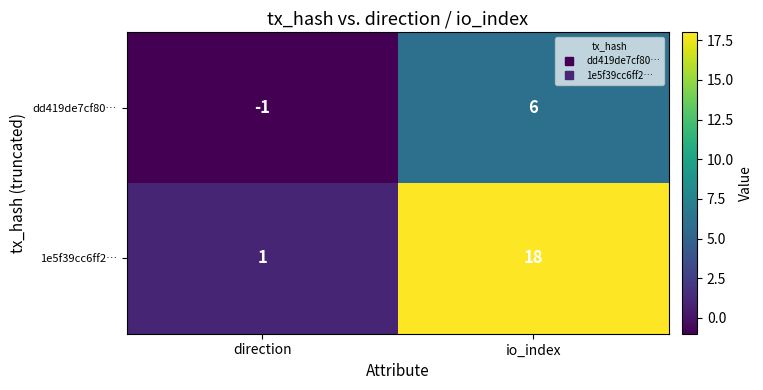

What is the difference between the highest and lowest values at direction?

2